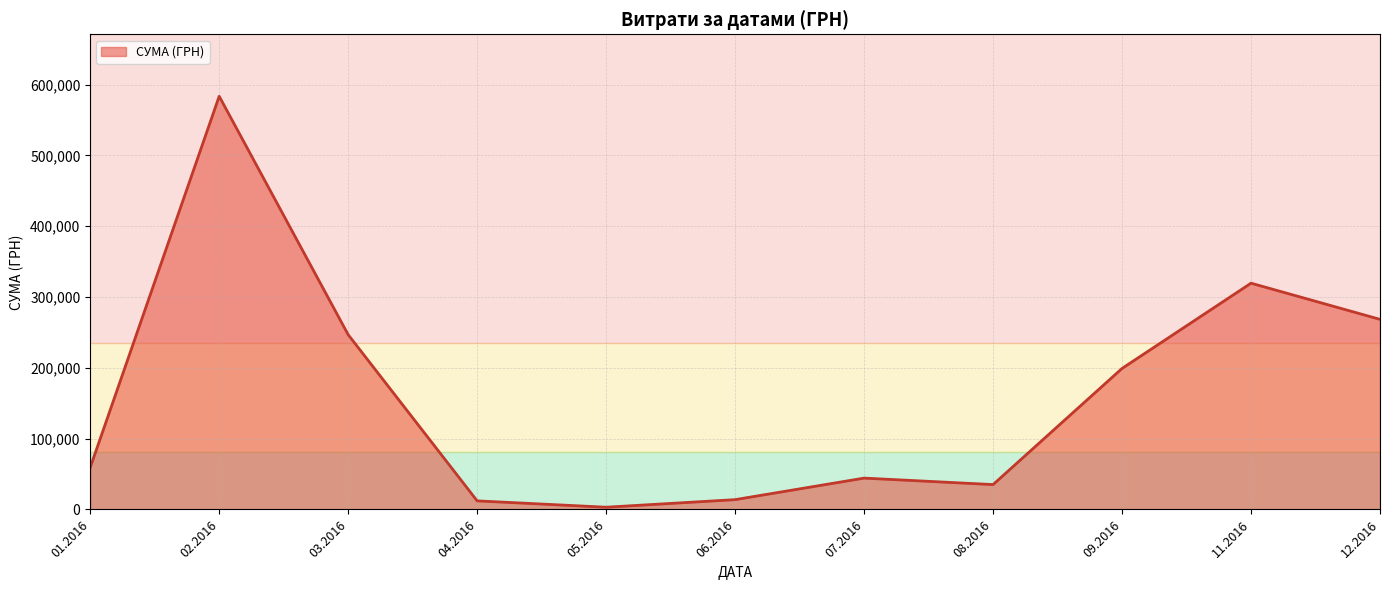

Between 08.2016 and 03.2016, which is larger?

03.2016